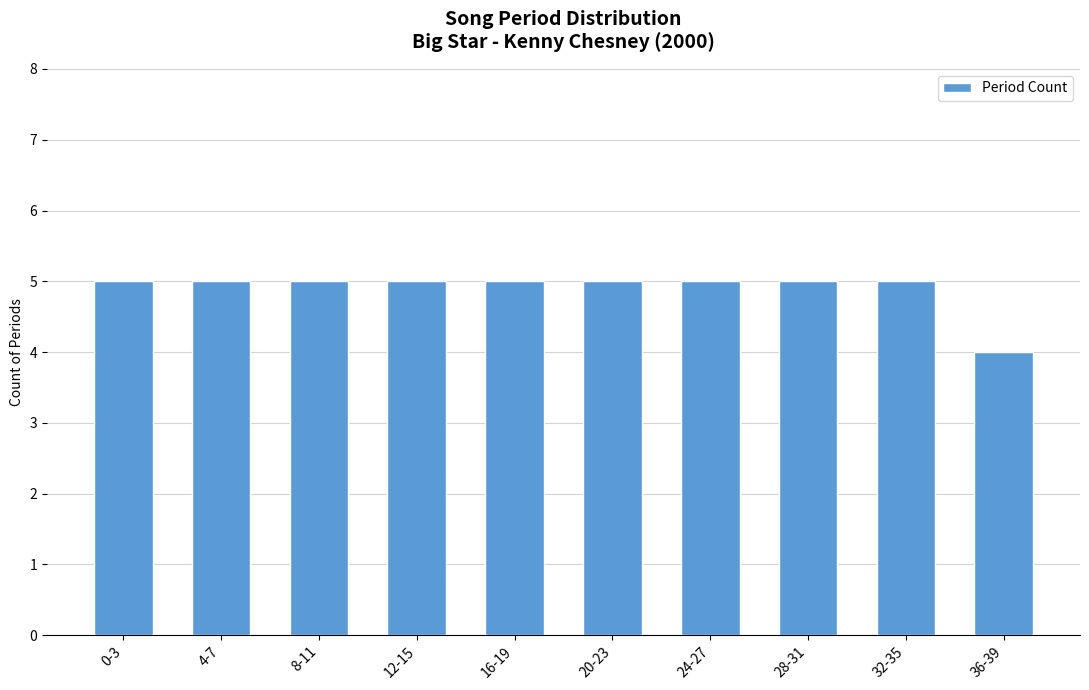

Count the values in the range 5 to 6.

9